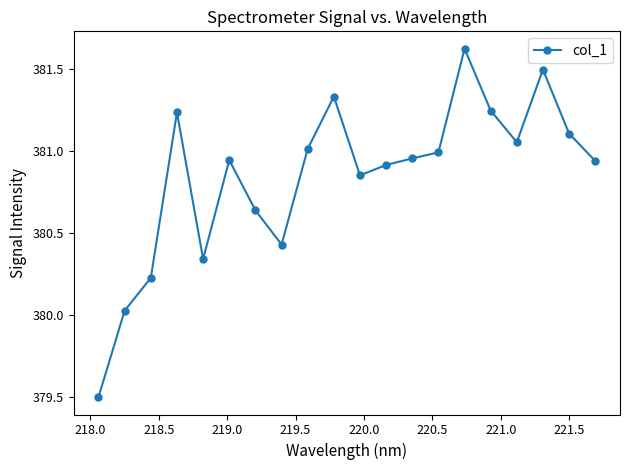

What is the difference between the second highest and minimum values?

2.0